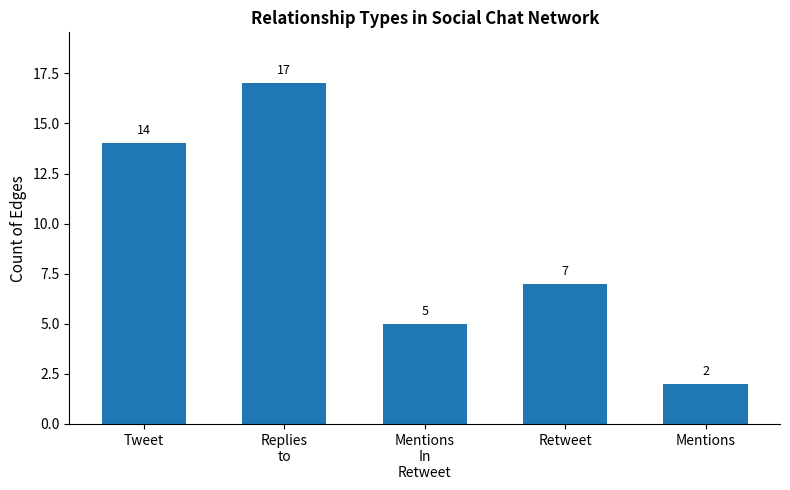

What is the sum of the values at Replies
to and Retweet?

24